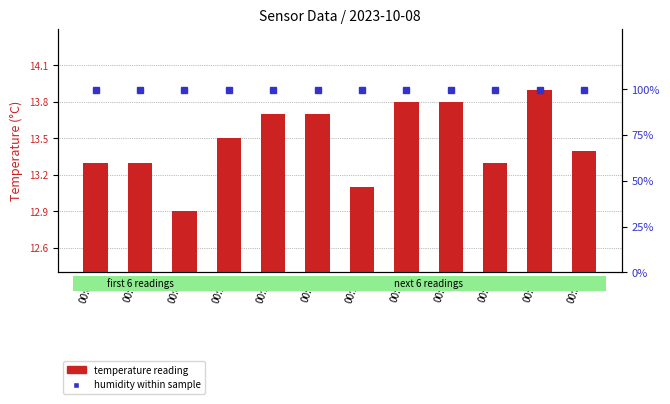

Read the temperature value at 00:03.

13.3